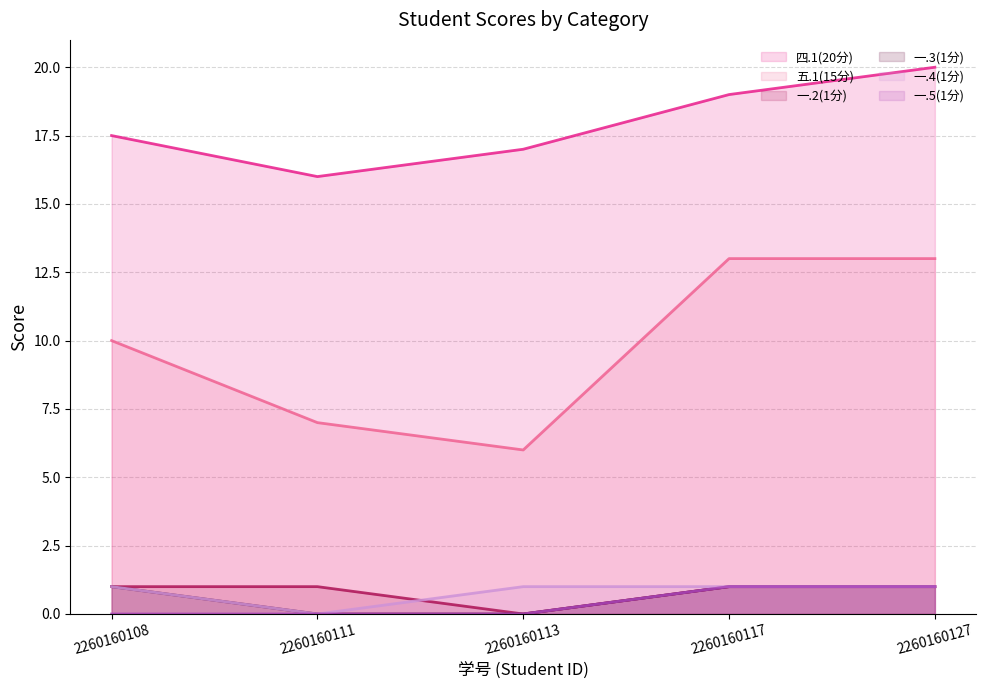

At how many categories does at least one series exceed 1?

5